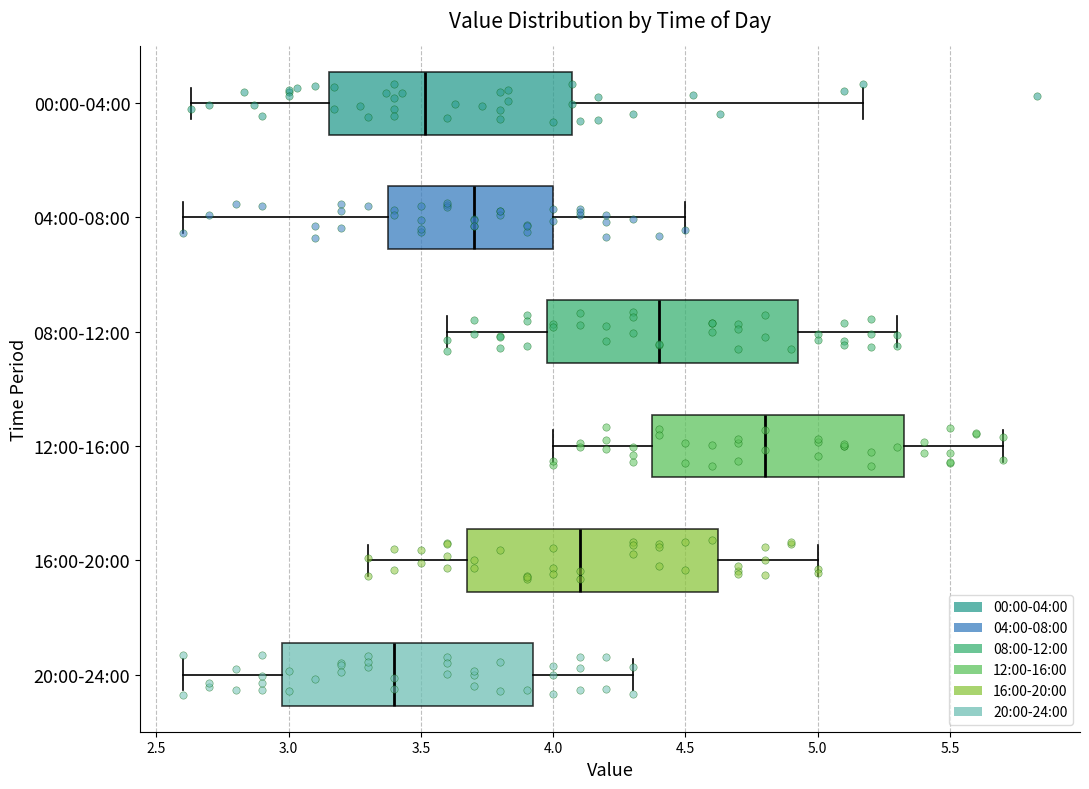

Reading bottom to top, read every box against the x-axis: the position of its median line, the range the box covers, and the ends of its whiskers. The values are not printed on the chart, so give them approximately, as read against the axis.

20:00-24:00: median 3.40, box 3.00 to 3.95, whiskers 2.60 to 4.30
16:00-20:00: median 4.10, box 3.70 to 4.65, whiskers 3.30 to 5.00
12:00-16:00: median 4.80, box 4.40 to 5.35, whiskers 4.00 to 5.70
08:00-12:00: median 4.40, box 4.00 to 4.95, whiskers 3.60 to 5.30
04:00-08:00: median 3.70, box 3.40 to 4.00, whiskers 2.60 to 4.50
00:00-04:00: median 3.50, box 3.15 to 4.05, whiskers 2.65 to 5.15